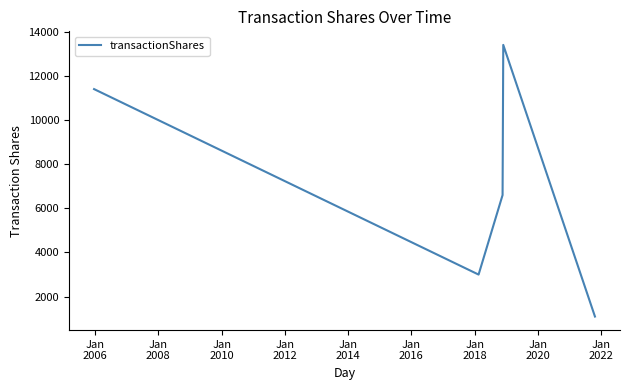

What is the difference between the maximum and second lowest values?

10400